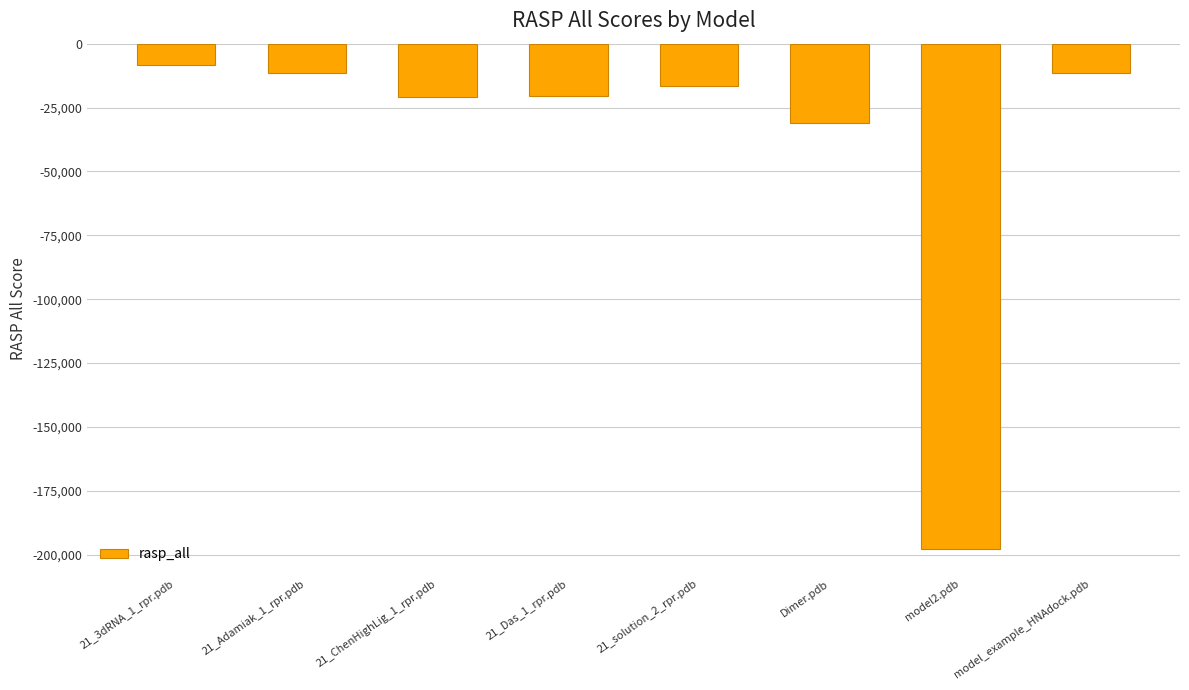

Between model2.pdb and 21_Das_1_rpr.pdb, which is larger?

21_Das_1_rpr.pdb